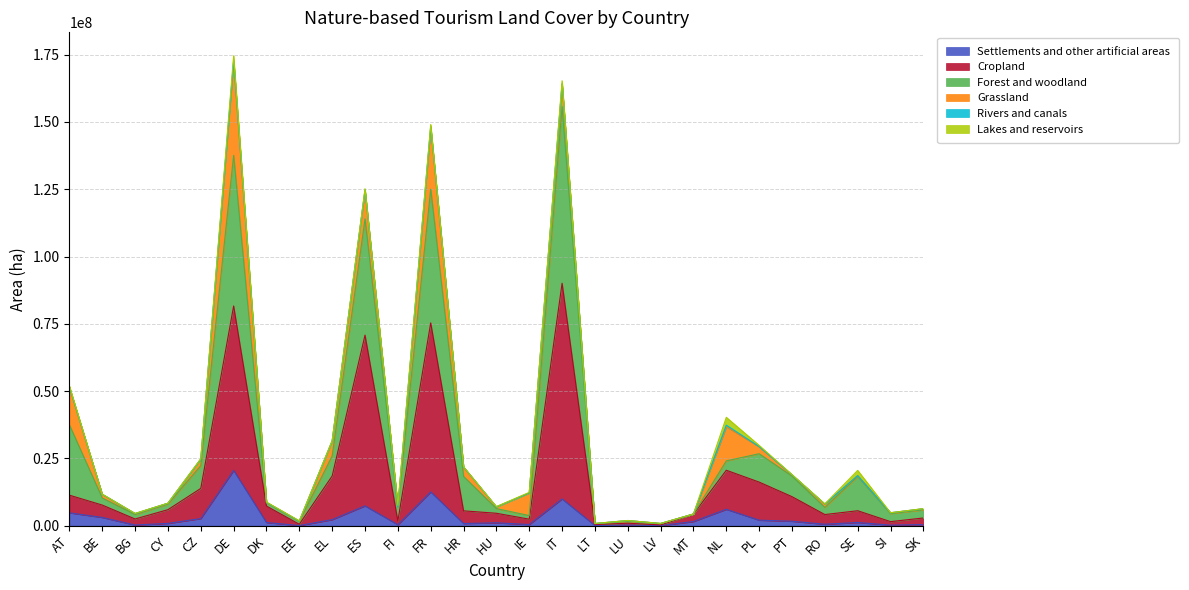

What is the sum of the Cropland values at PL and DK?

23440124